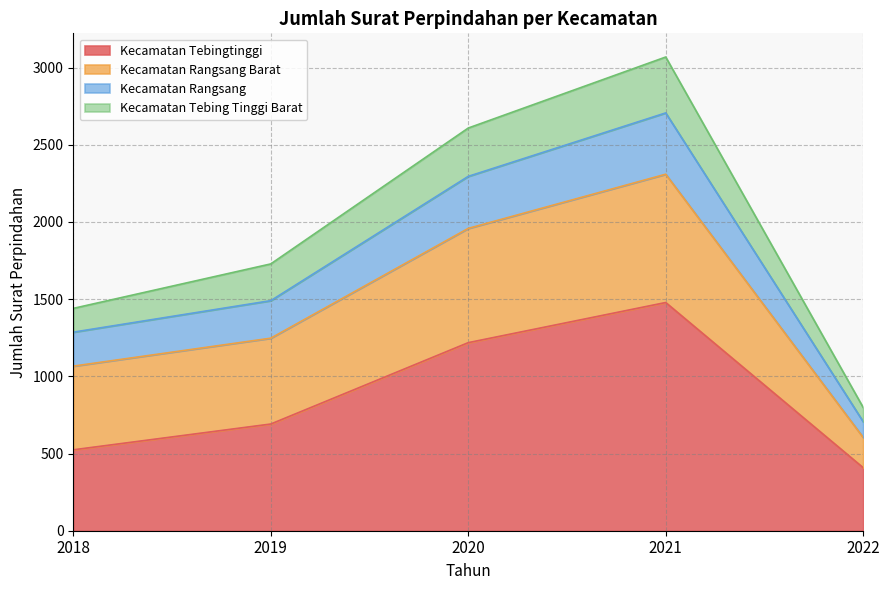

How many values in the Kecamatan Tebing Tinggi Barat series are below 1490?

2